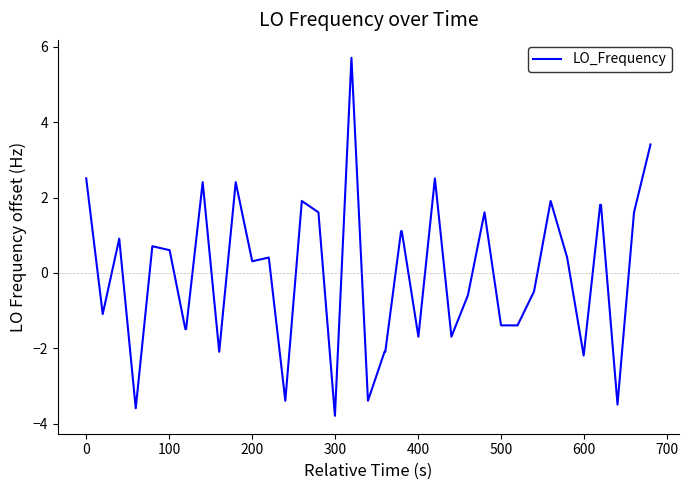

What is the minimum value shown in the chart?

-3.8